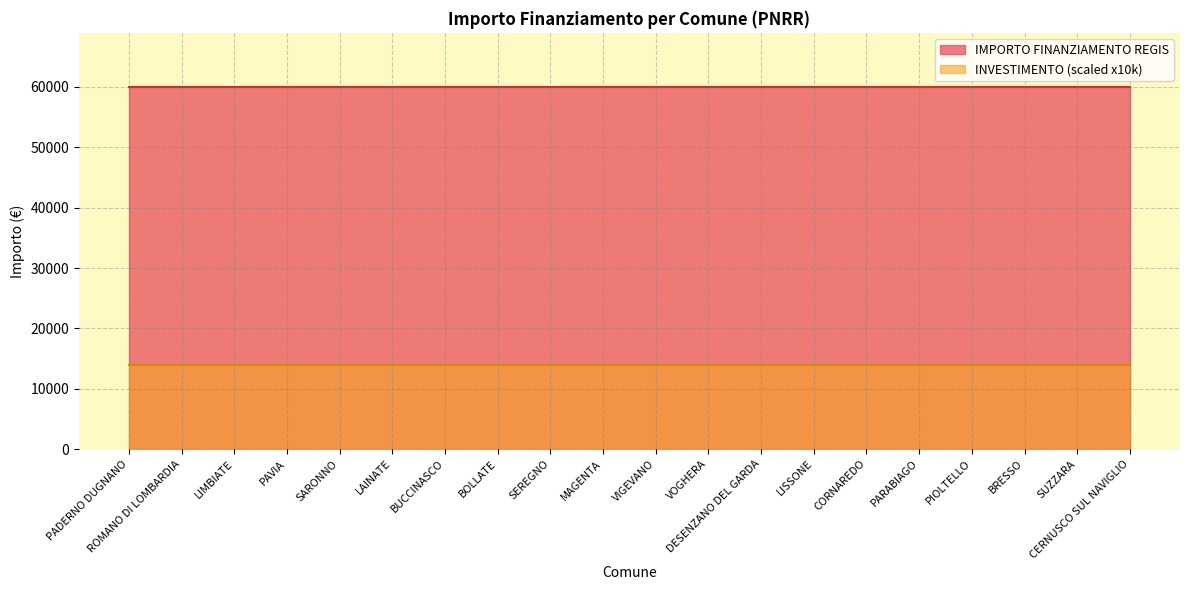

Which category has the highest value across all series?

PADERNO DUGNANO